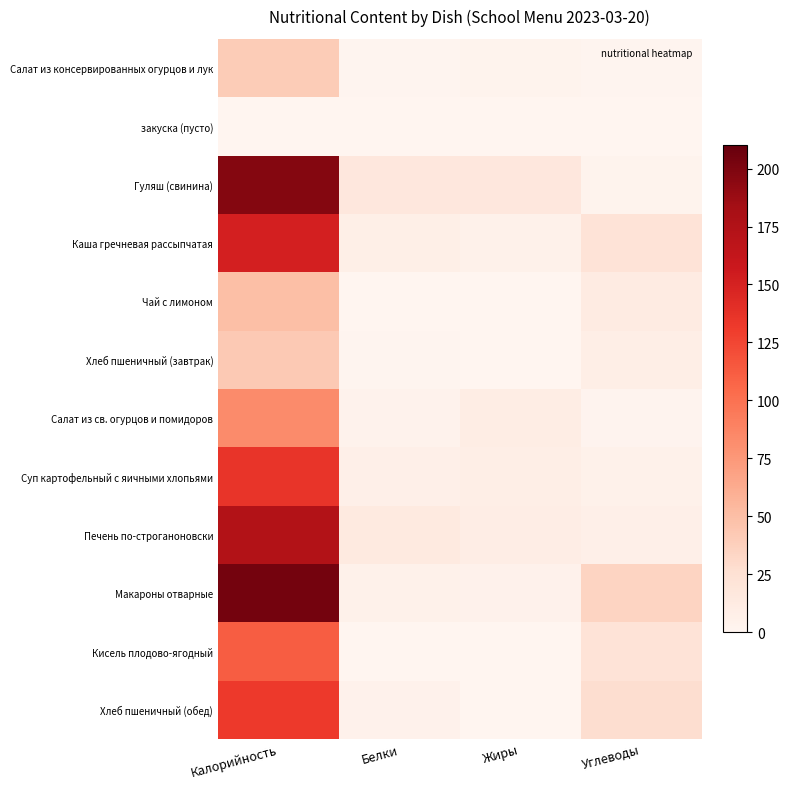

Between Калорийность and Белки, which is larger?

Калорийность